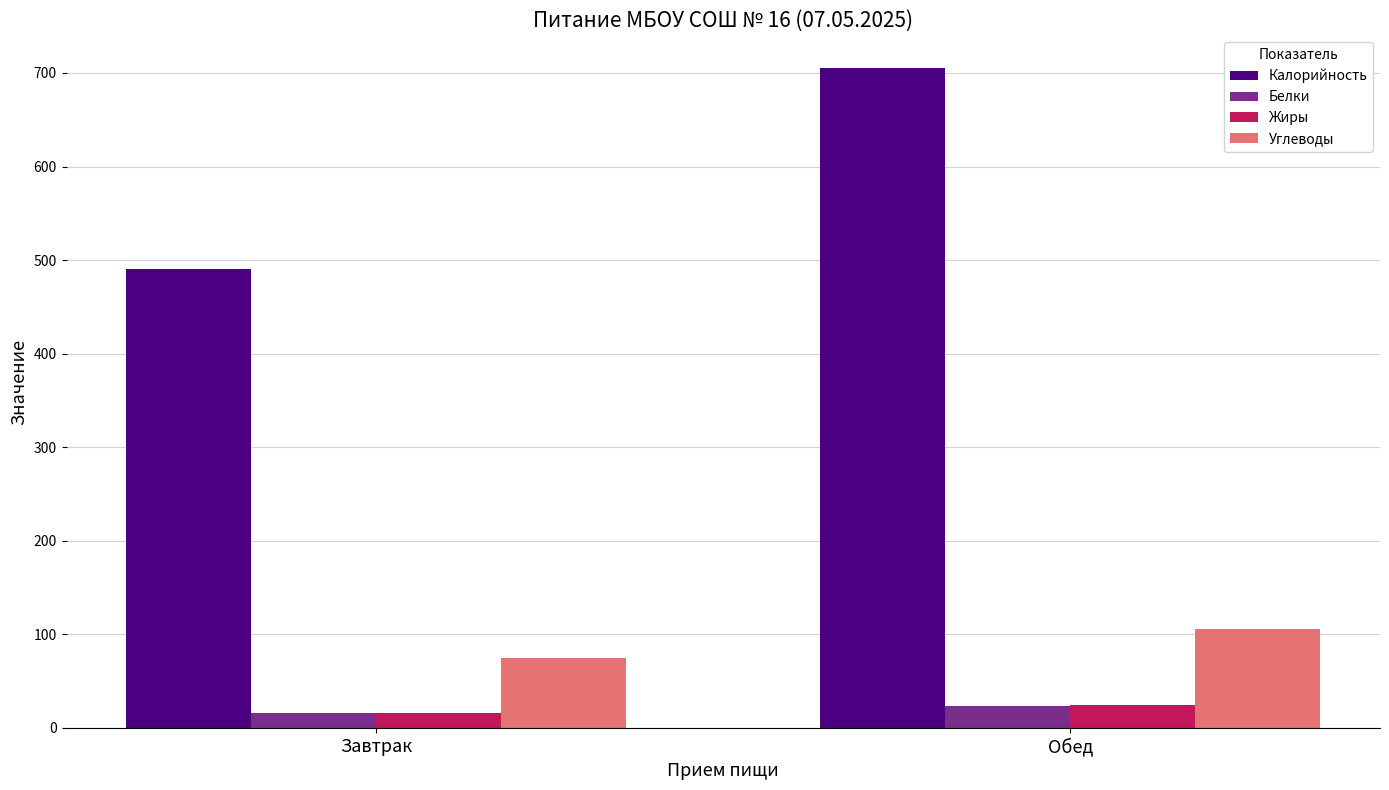

What is the sum of all Белки values?

39.9